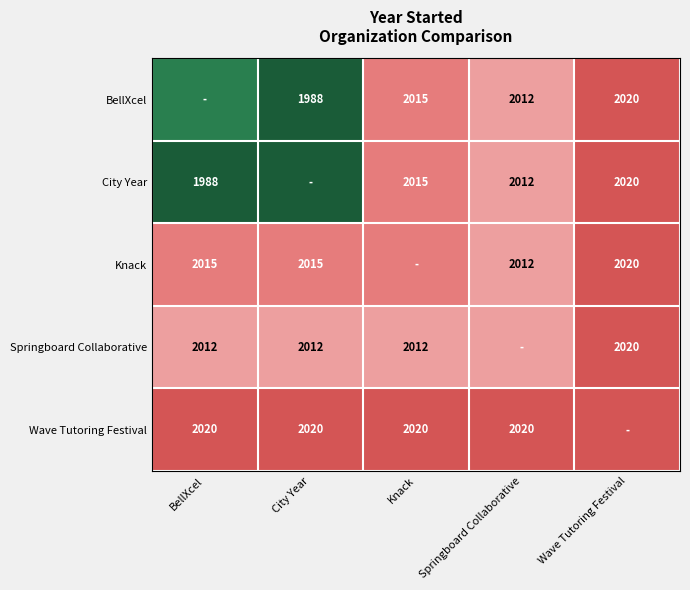

At how many categories does at least one series exceed 2019?

5